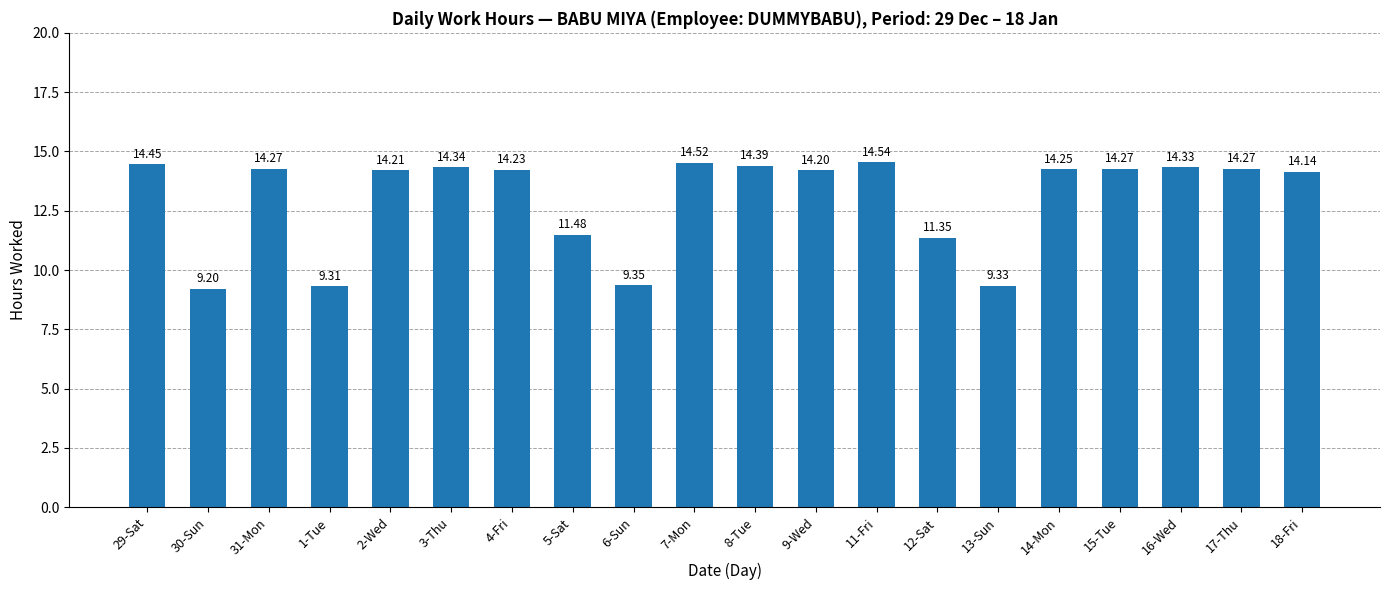

What is the sum of all values?

260.4